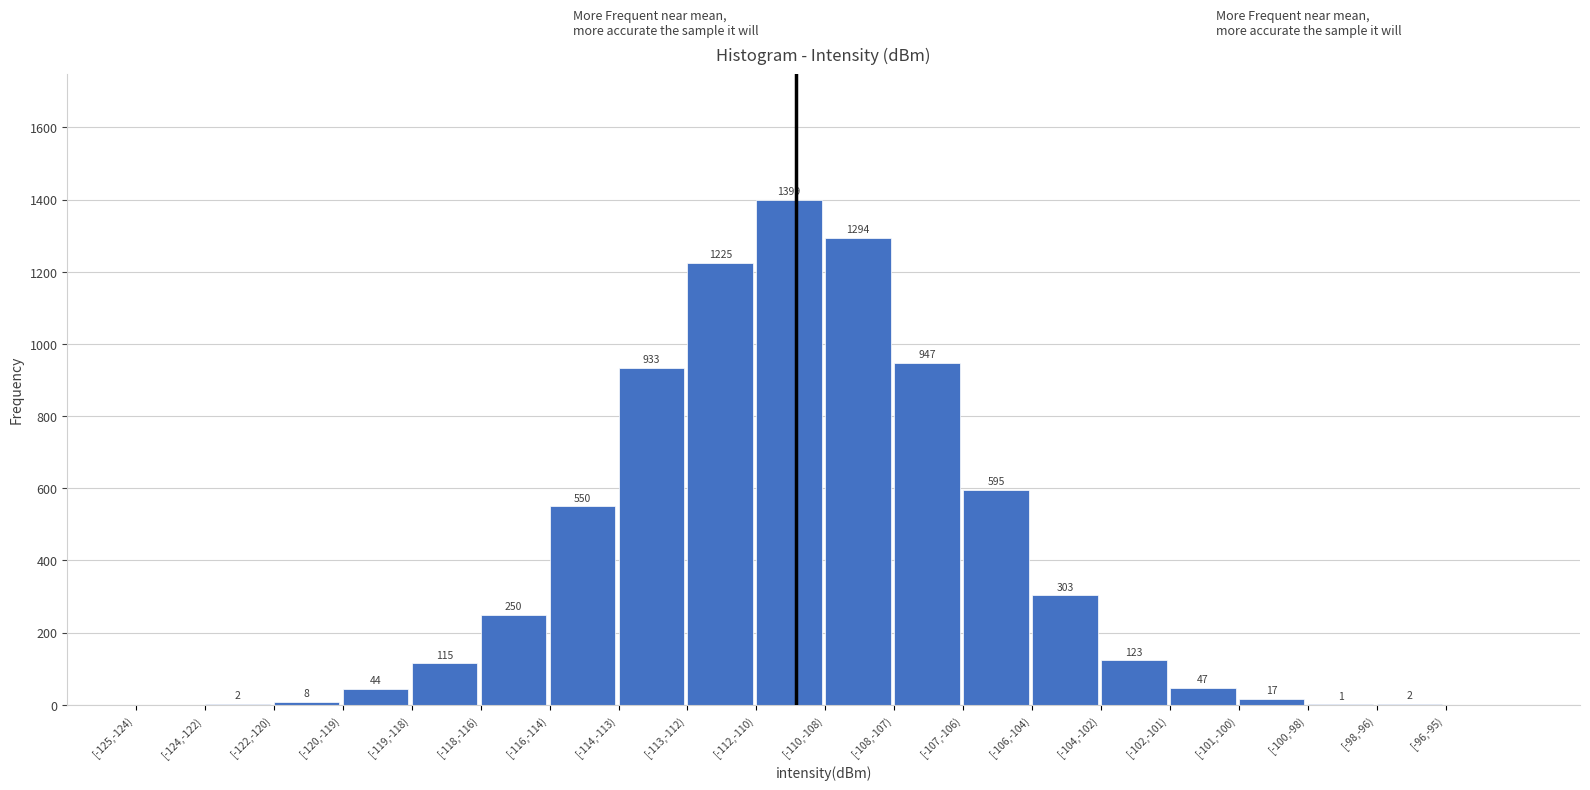

Reading left to right, transcribe all the data shown in this chart.

[-125,-124)=0	[-124,-122)=2	[-122,-120)=8	[-120,-119)=44	[-119,-118)=115	[-118,-116)=250	[-116,-114)=550	[-114,-113)=933	[-113,-112)=1225	[-112,-110)=1399	[-110,-108)=1294	[-108,-107)=947	[-107,-106)=595	[-106,-104)=303	[-104,-102)=123	[-102,-101)=47	[-101,-100)=17	[-100,-98)=1	[-98,-96)=2	[-96,-95)=0